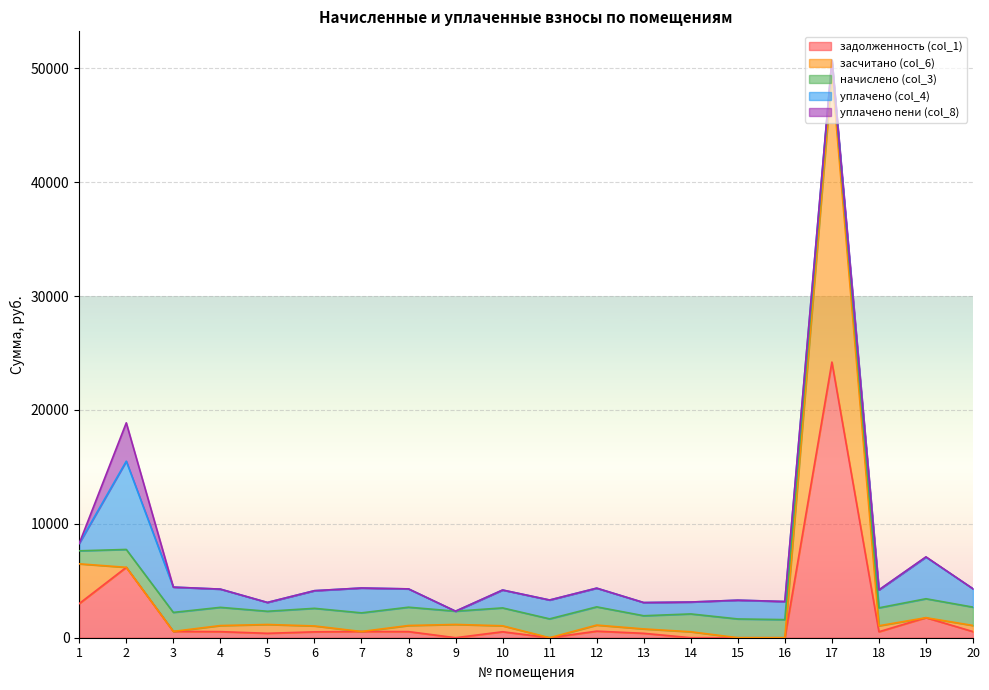

Reading left to right, list all the values displayed in this chart.

задолженность (col_1): 2997.9	6179.1	555.5	533.4	387.1	516.2	545.7	535.8	0.0	523.5	0.0	576.0	385.9	0.0	0.0	0.0	24201.7	524.8	1759.0	537.1
засчитано (col_6): 3490.1	0.0	0.0	533.4	774.3	516.2	0.0	535.8	1165.1	523.5	0.0	533.4	385.9	522.3	0.0	0.0	25352.0	524.8	0.0	537.1
начислено (col_3): 1143.0	1570.7	1666.5	1600.2	1161.4	1548.5	1637.0	1607.5	1165.1	1570.7	1655.5	1600.2	1157.7	1567.0	1648.1	1589.1	1150.3	1574.3	1662.8	1611.2
уплачено (col_4): 650.8	7749.7	2222.0	1600.2	774.3	1548.5	2182.7	1607.5	0.0	1570.7	1655.5	1642.8	1157.7	1044.7	1648.1	1589.1	0.0	1574.3	3653.3	1611.2
уплачено пени (col_8): 0.0	3368.2	0.0	0.0	0.0	0.0	0.0	0.0	0.0	0.0	0.0	0.0	0.0	0.0	0.0	0.0	0.0	0.0	25.2	0.0